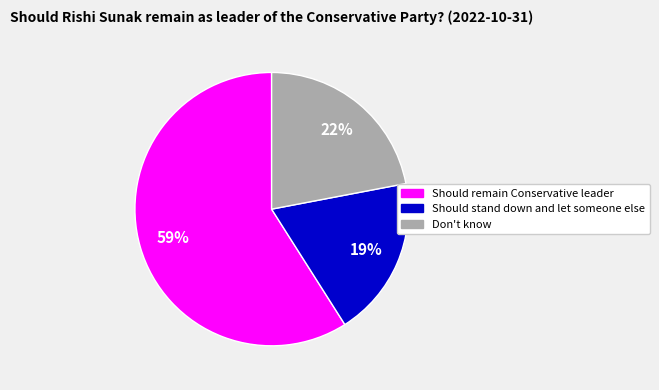

Is the sum of Should stand down and let someone else and Should remain Conservative leader greater than half?

Yes